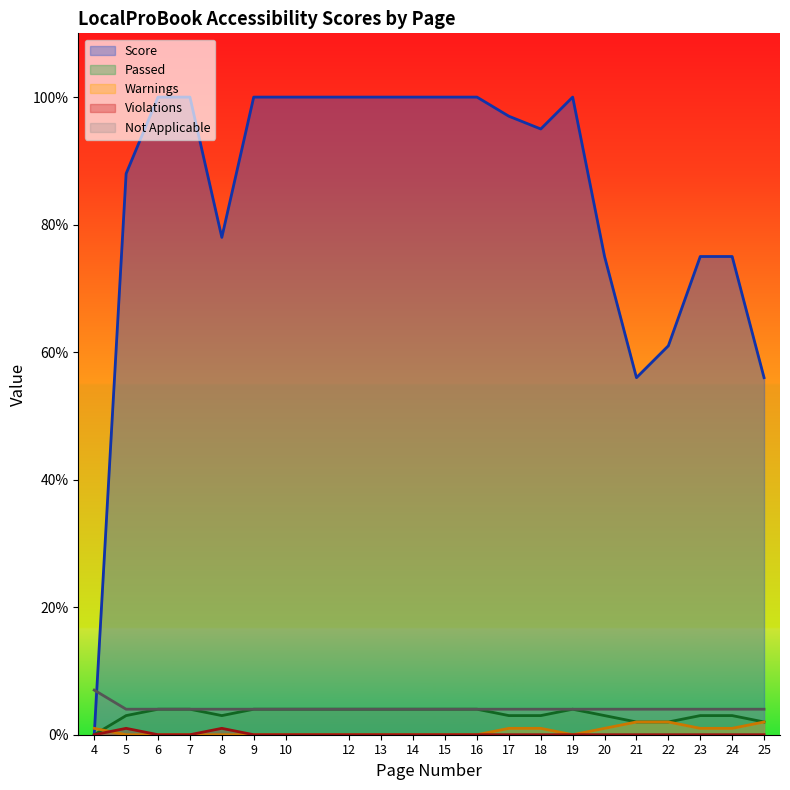

How many lines are shown in the chart?

5